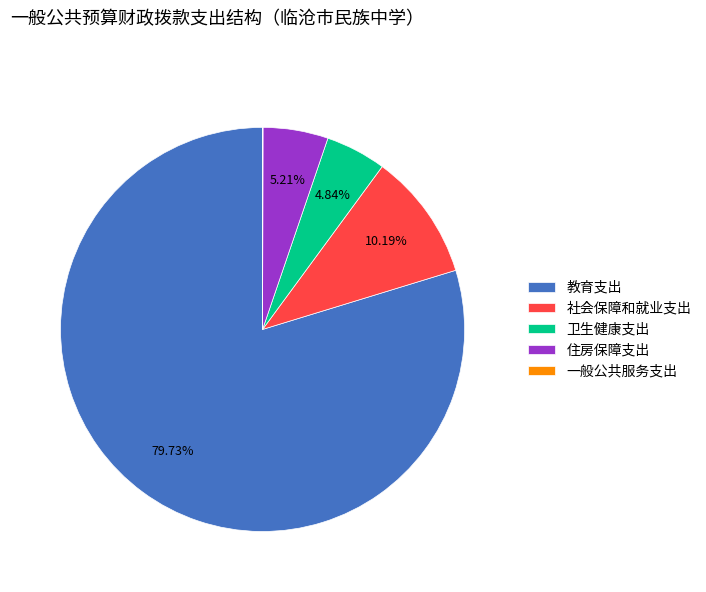

Do 住房保障支出 and 卫生健康支出 together represent more than half of the pie?

No